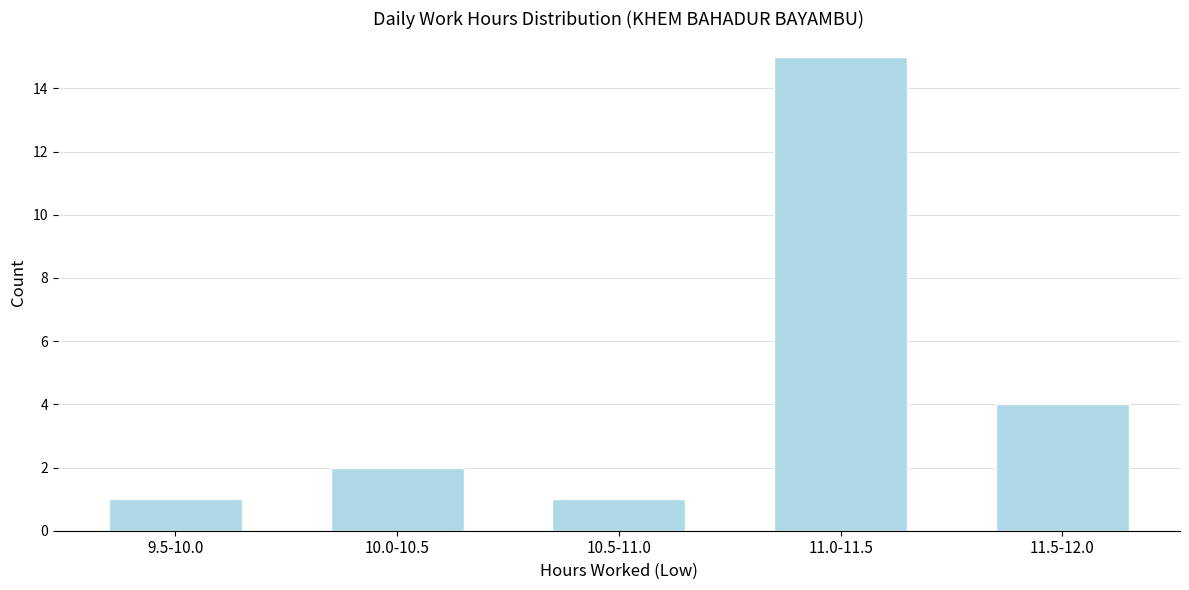

Reading left to right, transcribe all the data shown in this chart.

9.5-10.0=1	10.0-10.5=2	10.5-11.0=1	11.0-11.5=15	11.5-12.0=4